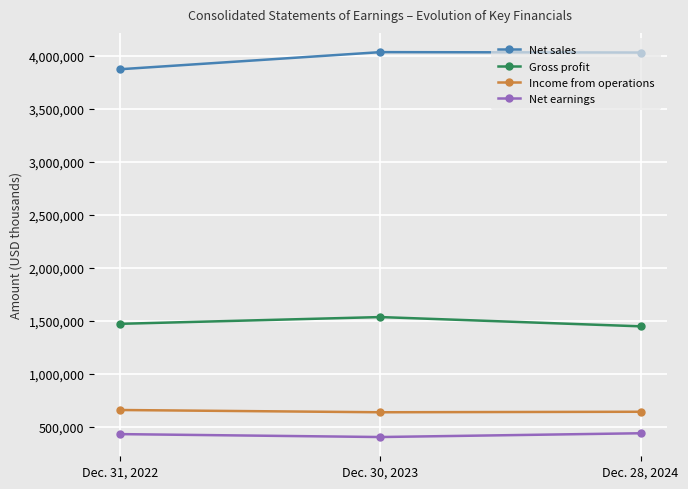

What is the minimum value shown in the chart?

400882